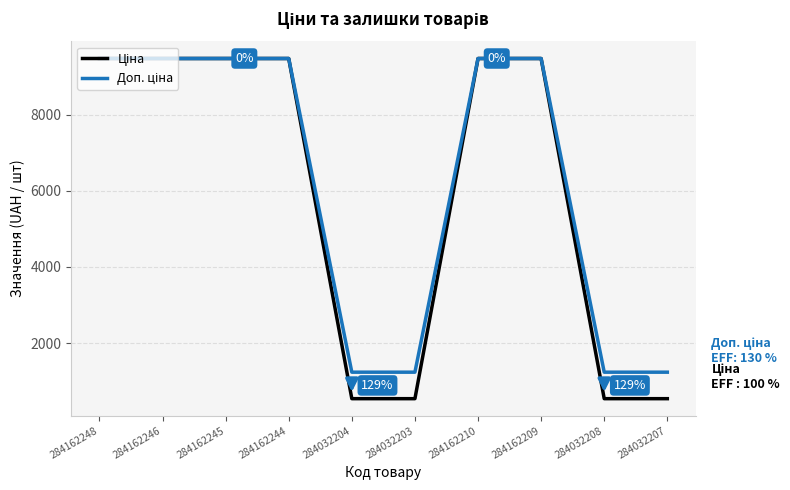

What is the total value across all series at 284032207?

1774.4